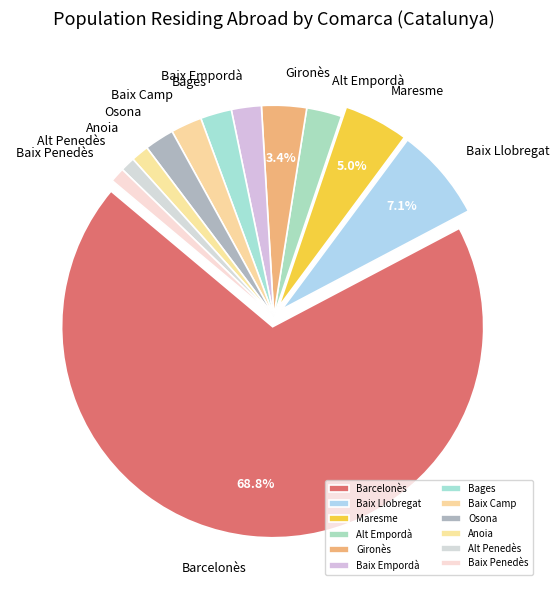

Is the sum of Gironès and Bages greater than half?

No